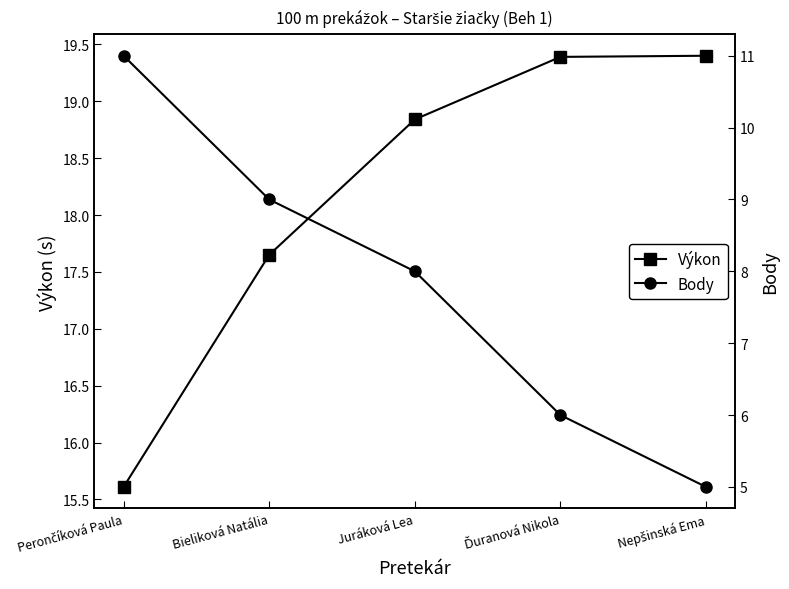

Count the Body values in the range 6 to 9.

3